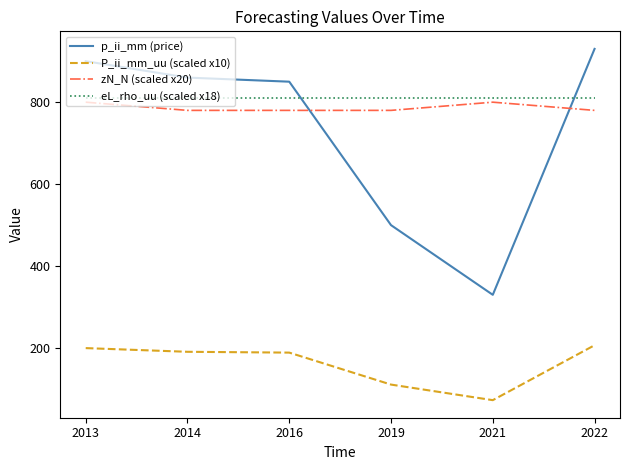

Where is p_ii_mm (price) nearest to the value 630?

2019